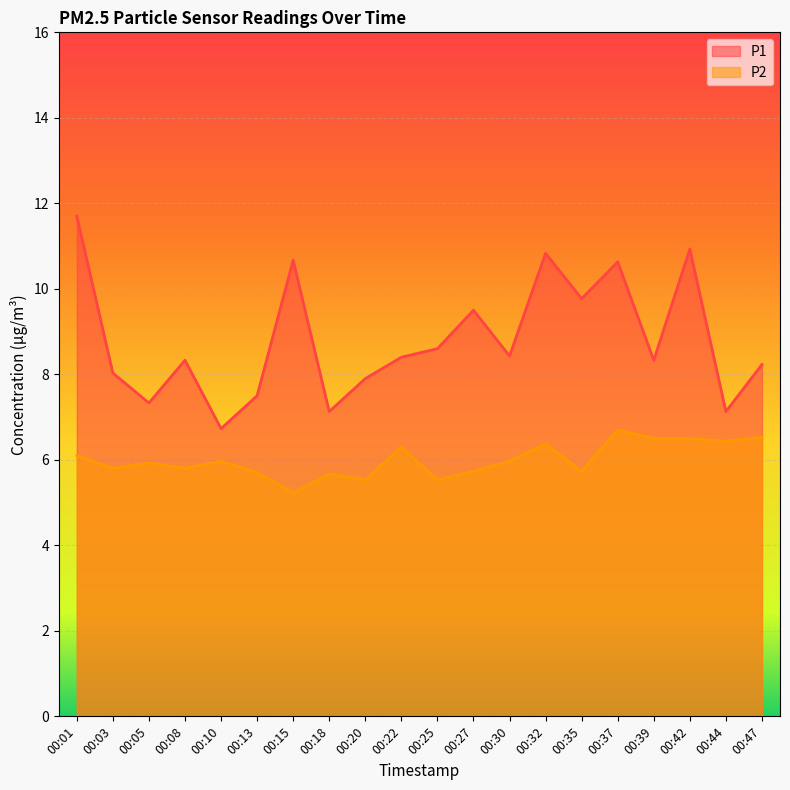

Reading right to left, extract all data points from this chart.

P1: 8.2	7.1	10.9	8.3	10.6	9.8	10.8	8.4	9.5	8.6	8.4	7.9	7.1	10.7	7.5	6.7	8.3	7.3	8.0	11.7
P2: 6.5	6.4	6.5	6.5	6.7	5.7	6.4	6.0	5.7	5.5	6.3	5.5	5.7	5.2	5.7	6.0	5.8	5.9	5.8	6.1